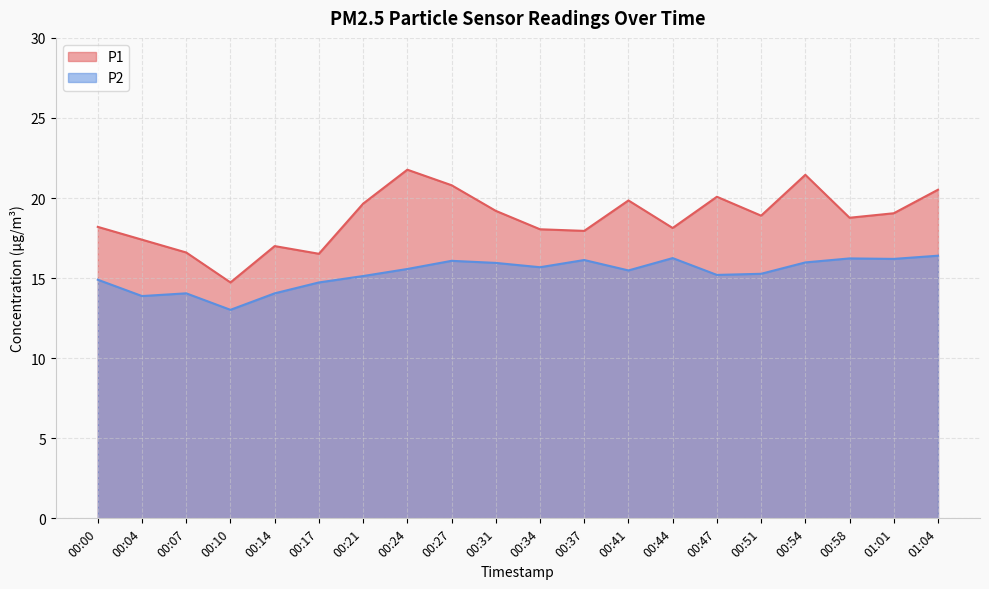

True or false: P1 and P2 intersect in this chart.

False